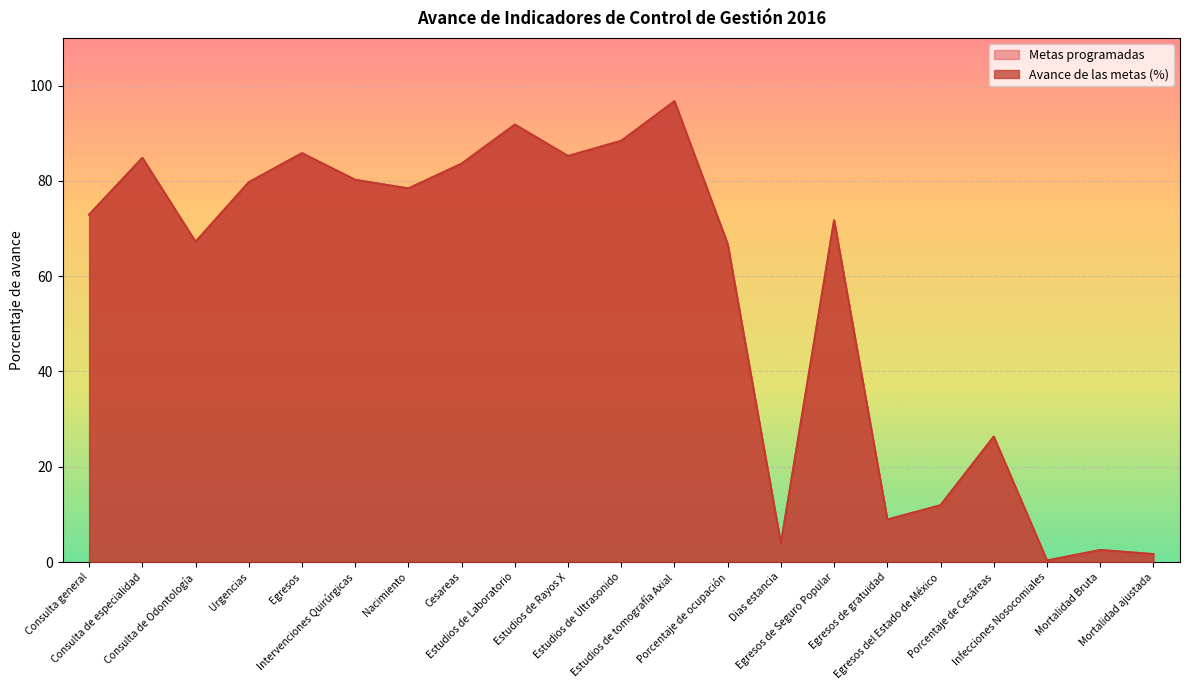

What is the label of the 13th point from the right?

Estudios de Laboratorio